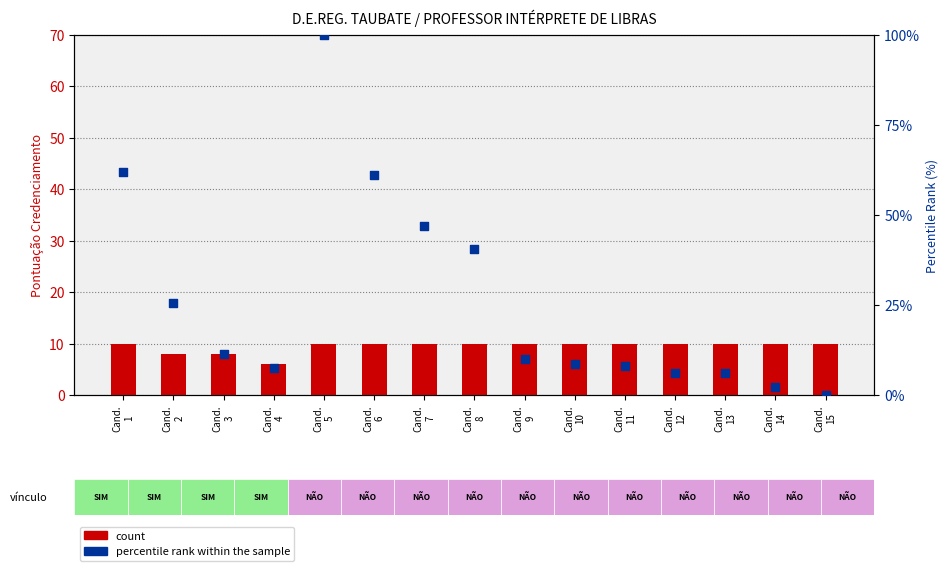

What is the total value across all series at Cand.
10?

18.7